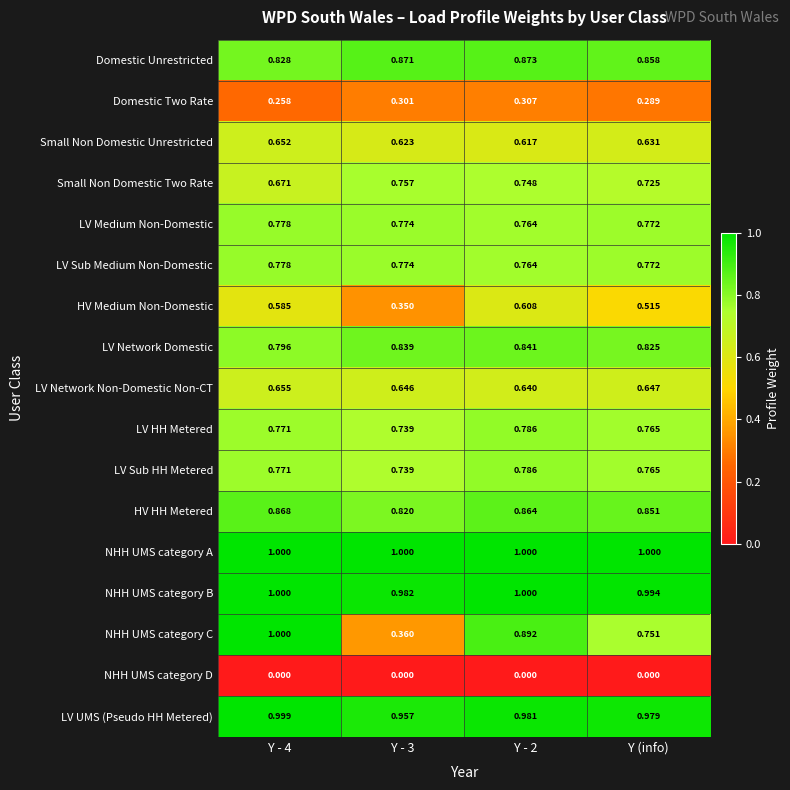

What is the total value across all series at Y - 3?

11.5